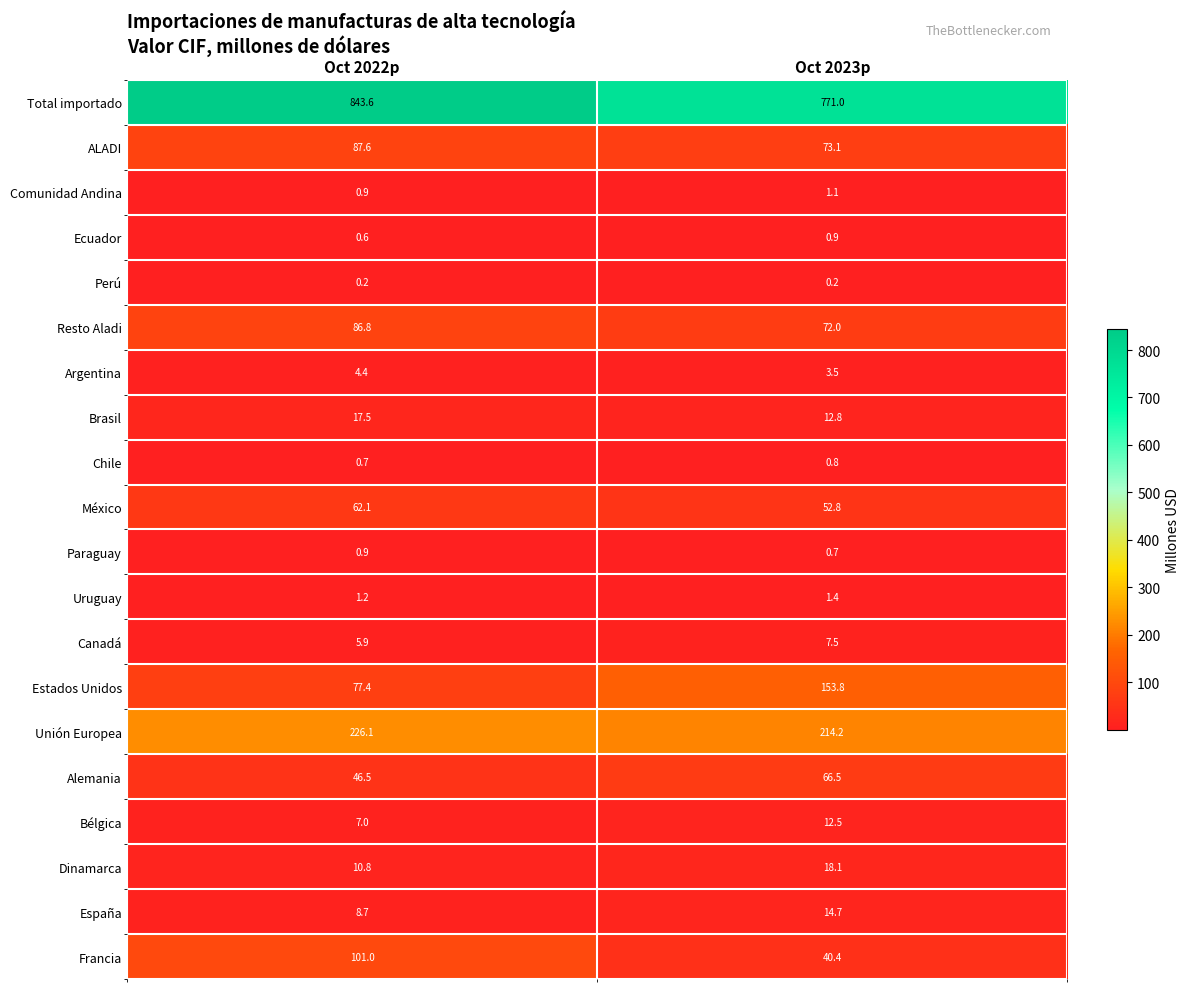

What is the average value of the Francia series?

70.7